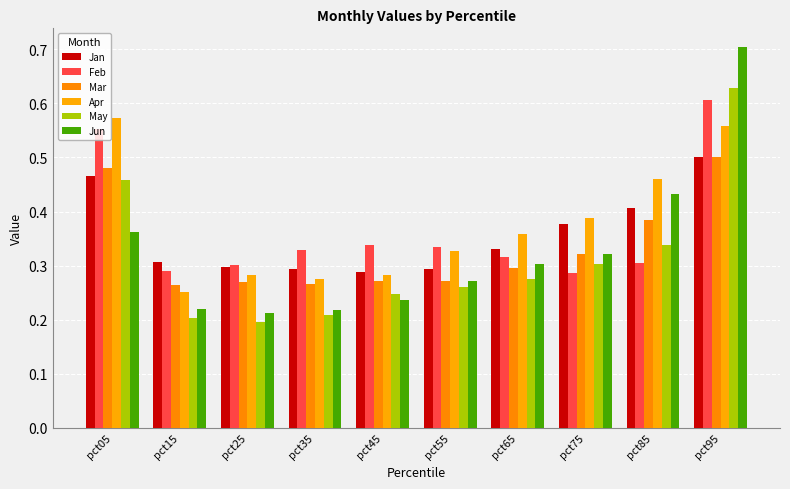

What is the difference between the Feb values at pct65 and pct95?

0.3